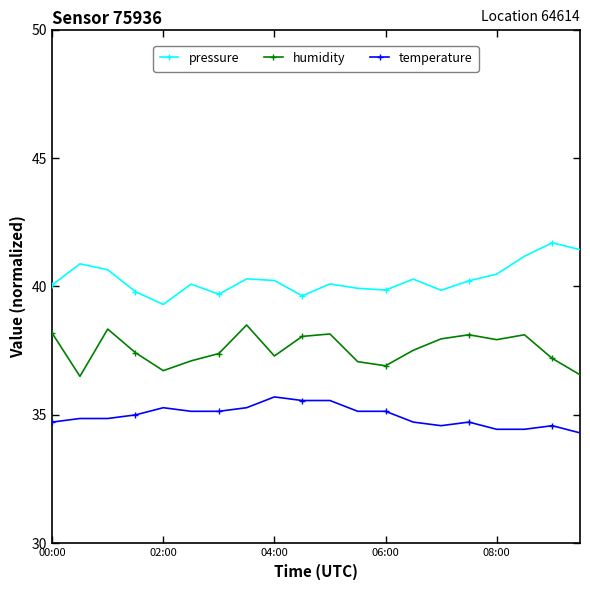

What is the sum of all pressure values?

805.7